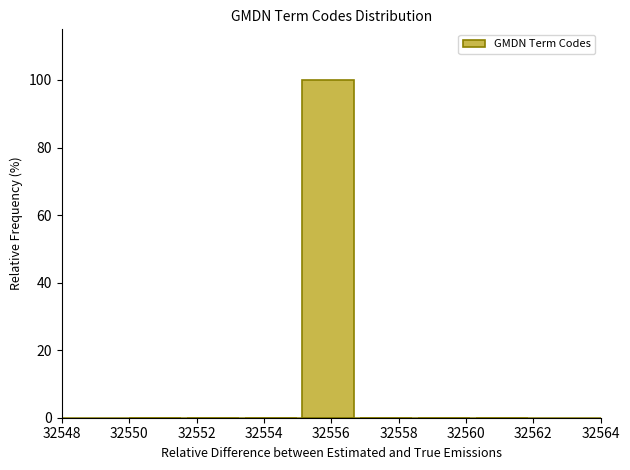

Reading left to right, list every bar in this chart as the range it spans on the x-axis followed by its height. Neither the bar edges nor the heights are printed on the chart, so give them approximately, as read against the axes.

32550.0 to 32551.8: 0
32551.8 to 32553.4: 0
32553.4 to 32555.2: 0
32555.2 to 32556.8: 100
32556.8 to 32558.6: 0
32558.6 to 32560.2: 0
32560.2 to 32562.0: 0